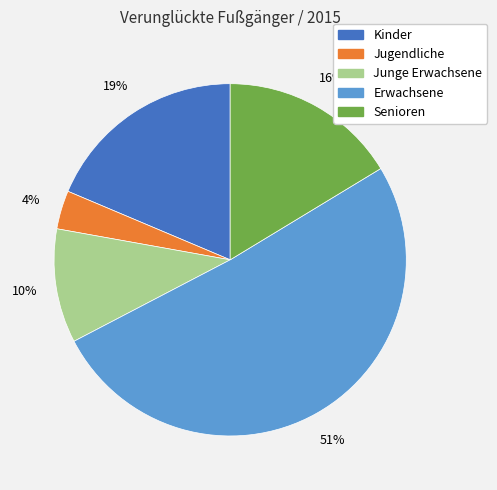

Does any single category account for the majority?

Yes